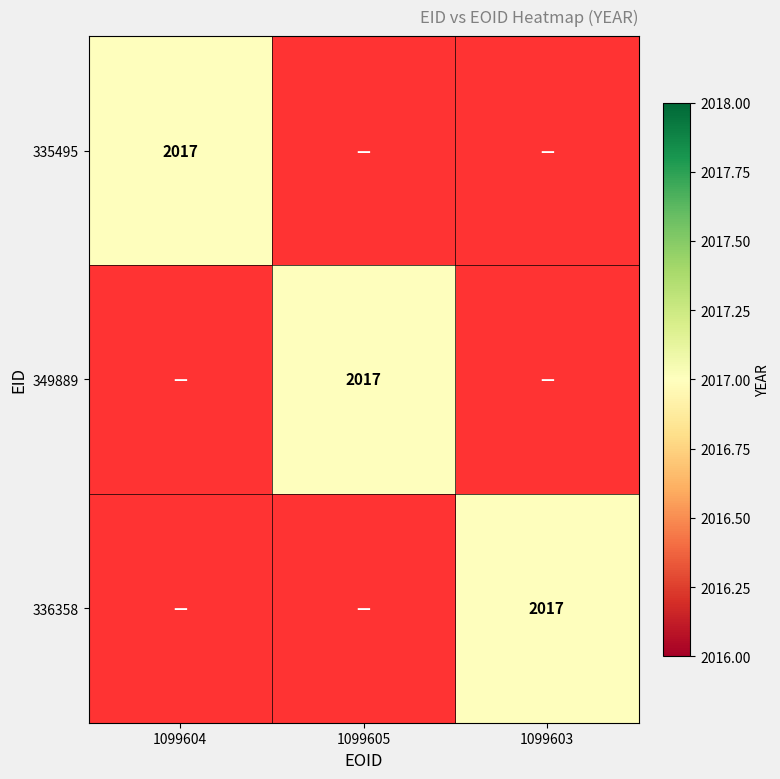

How many data points does each series have?

3